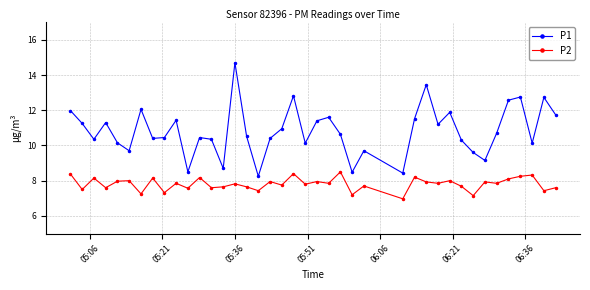

Which series has the widest spread of values?

P1